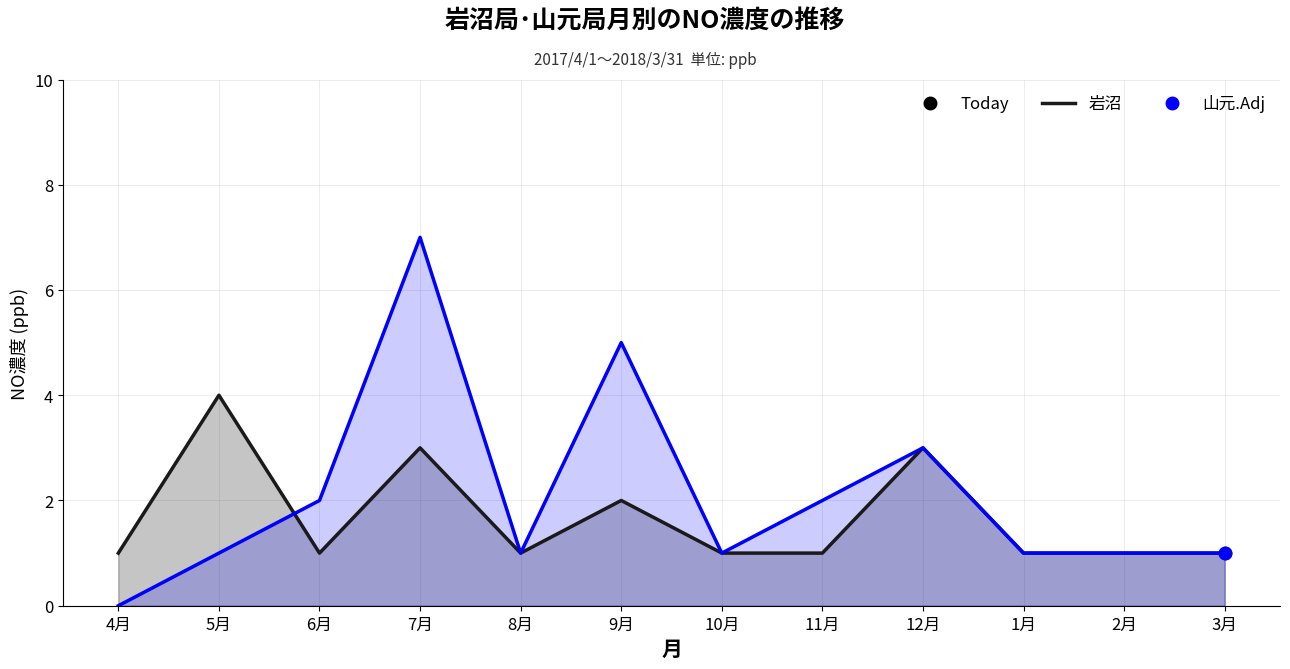

At which category is the sum across all series the highest?

7月